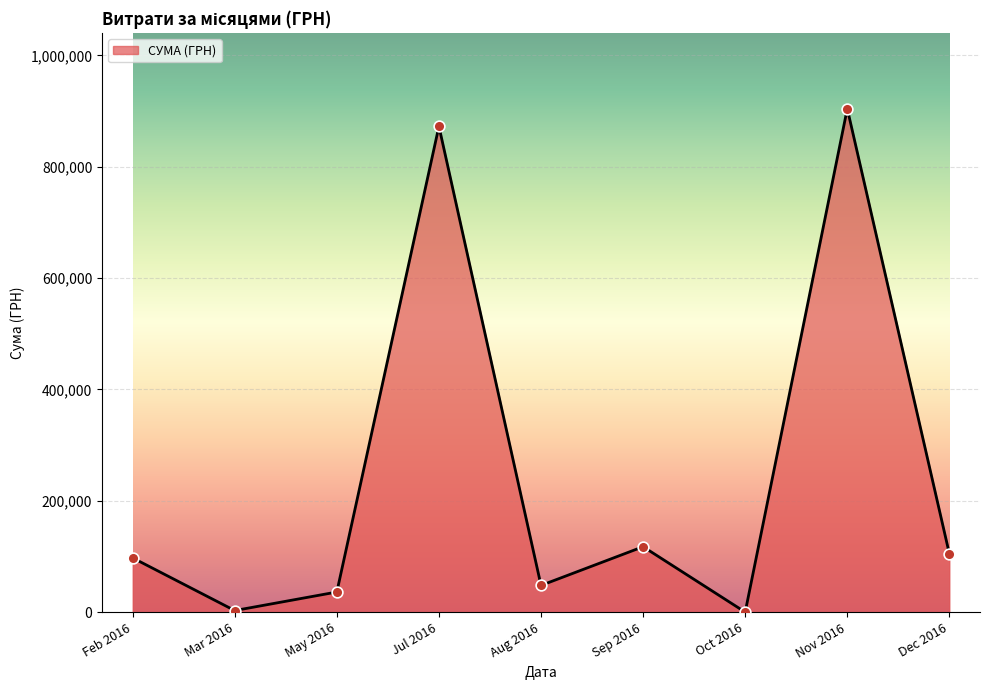

Between Nov 2016 and Jul 2016, which is larger?

Nov 2016